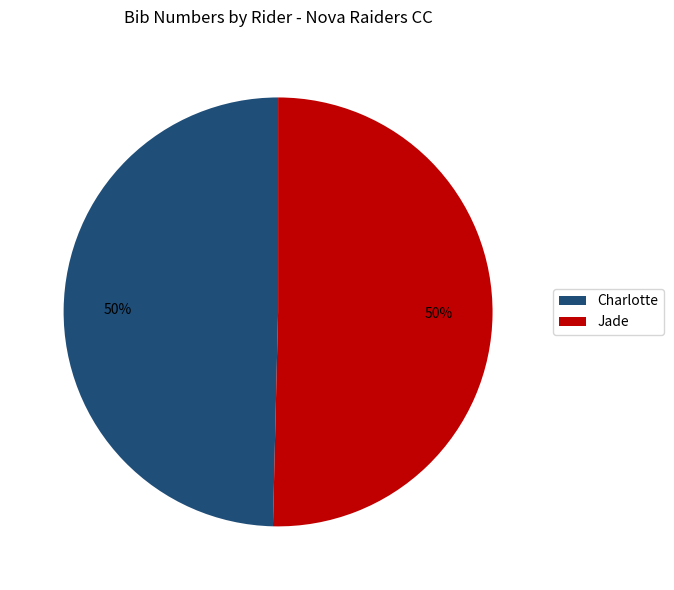

To the nearest percent, what is the combined percentage of Charlotte and Jade?

100%